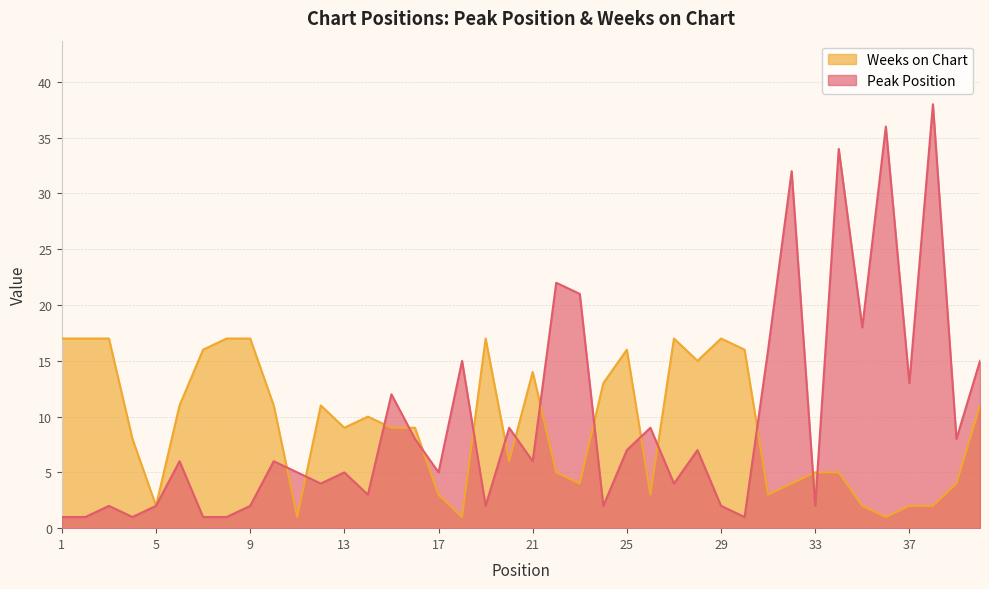

What are all the series names shown in the legend?

Weeks on Chart, Peak Position